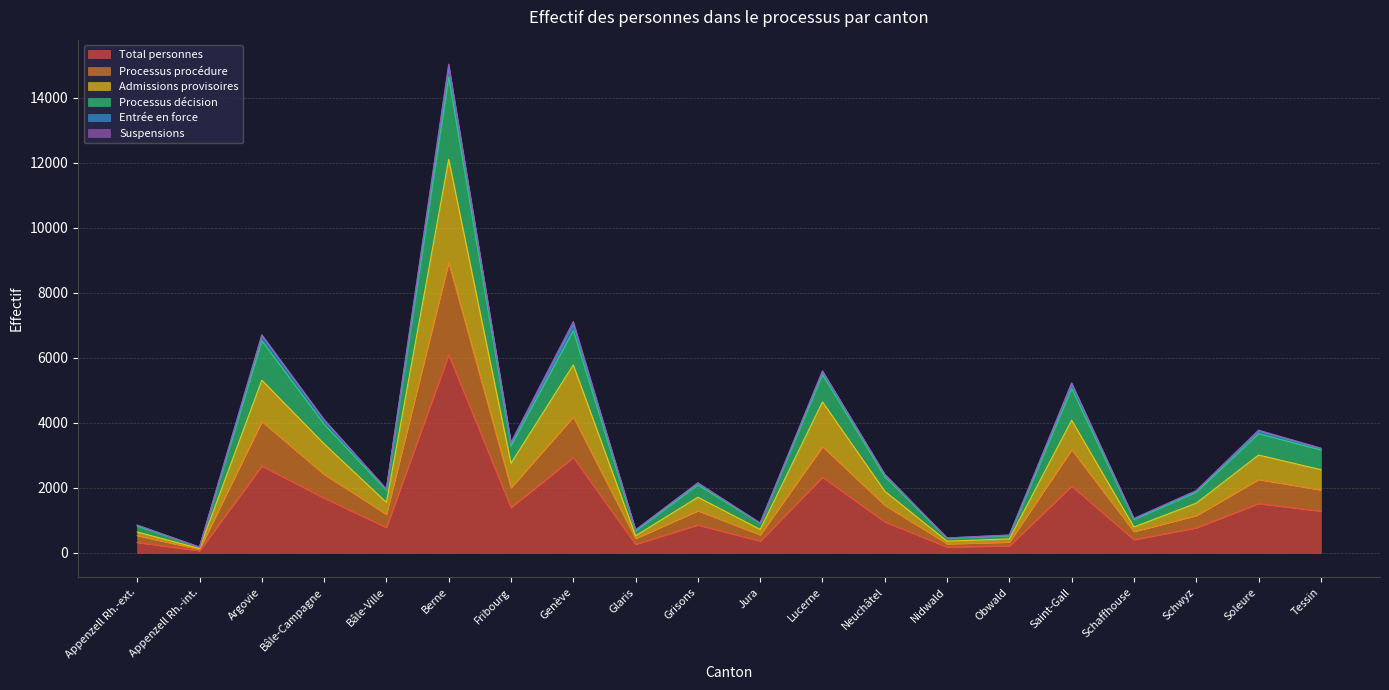

Which category has the highest value in the Total personnes series?

Berne